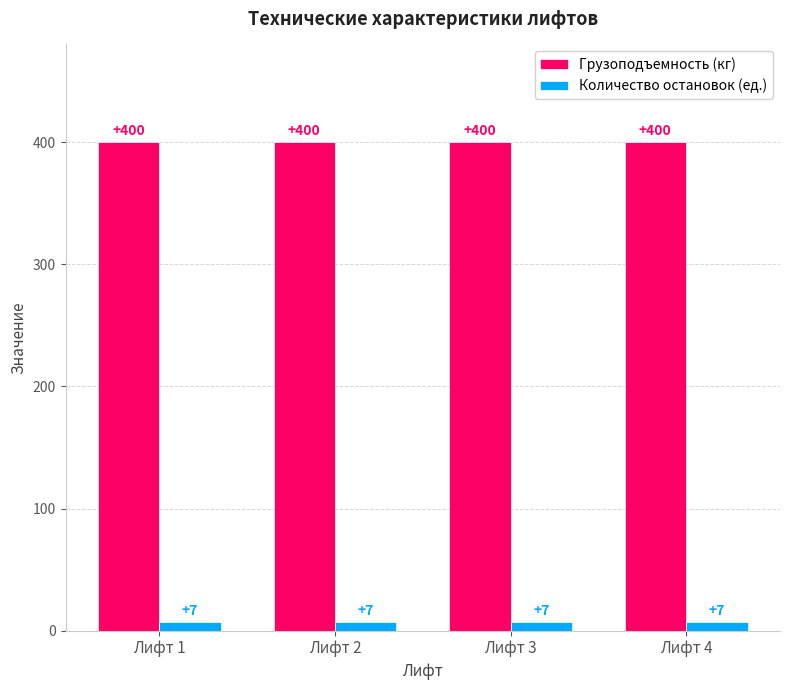

True or false: Грузоподъемность (кг) has a value of 667 at Лифт 4.

False